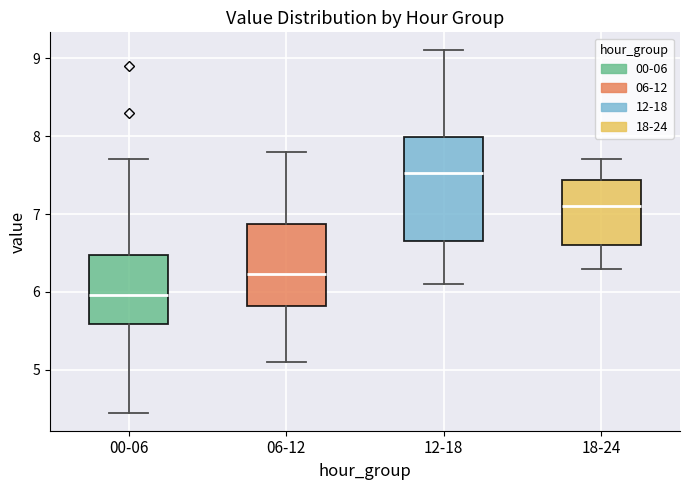

Reading left to right, transcribe this box plot: for each box, give where its median line is, the range the box spans, and where its two whiskers end, as read against the y-axis. The values are not printed on the chart, so give them approximately, as read against the axis.

00-06: median 6.0, box 5.6 to 6.5, whiskers 4.5 to 7.7
06-12: median 6.2, box 5.8 to 6.9, whiskers 5.1 to 7.8
12-18: median 7.5, box 6.7 to 8.0, whiskers 6.1 to 9.1
18-24: median 7.1, box 6.6 to 7.4, whiskers 6.3 to 7.7